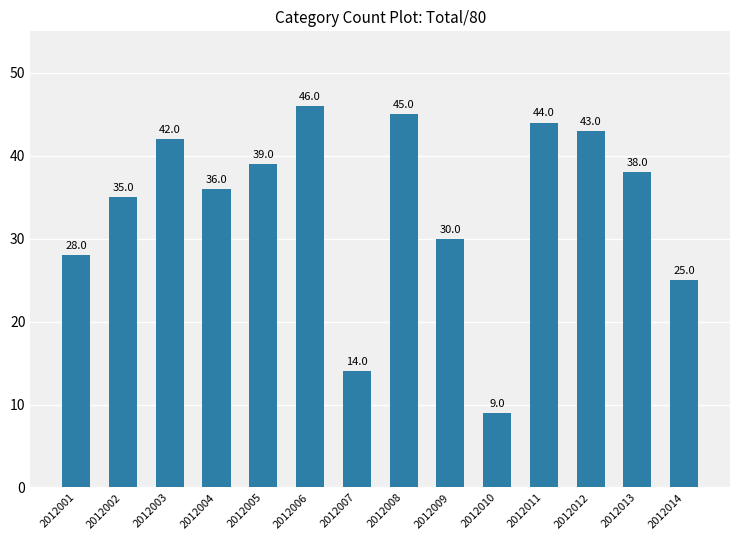

The chart shows a value of 28 at 2012001. True or false?

True